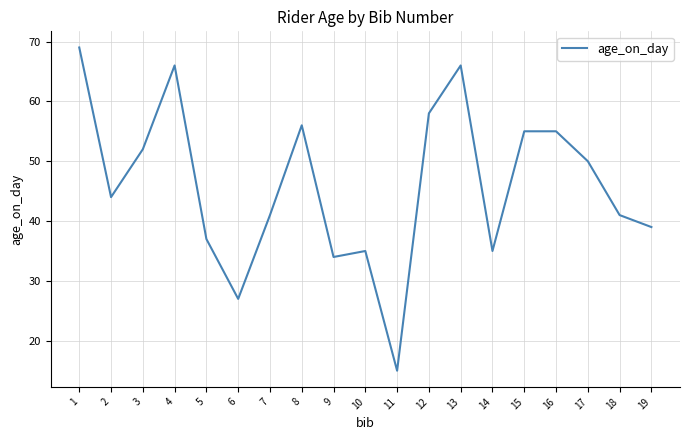

What is the difference between the values at 16 and 1?

14